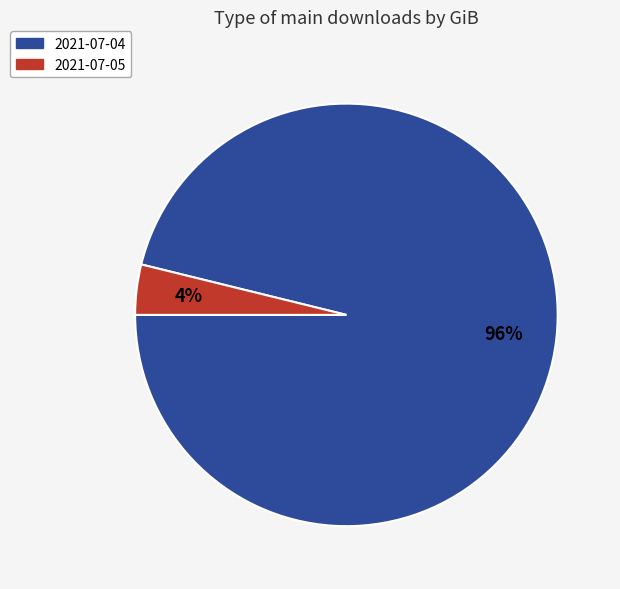

Rank the categories by value from lowest to highest.

2021-07-05, 2021-07-04